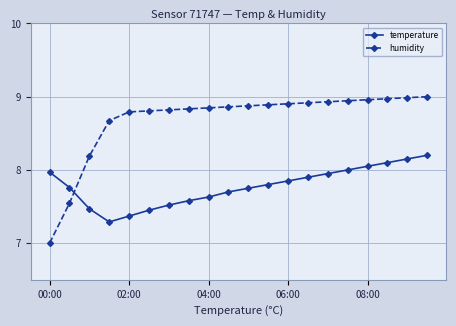

At how many categories does at least one series exceed 7?

20